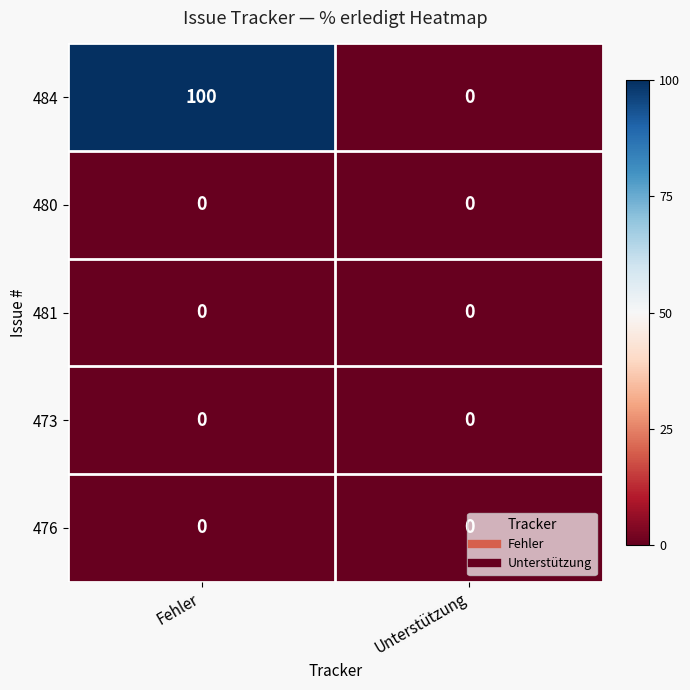

The value of 484 at Unterstützung is 44. True or false?

False